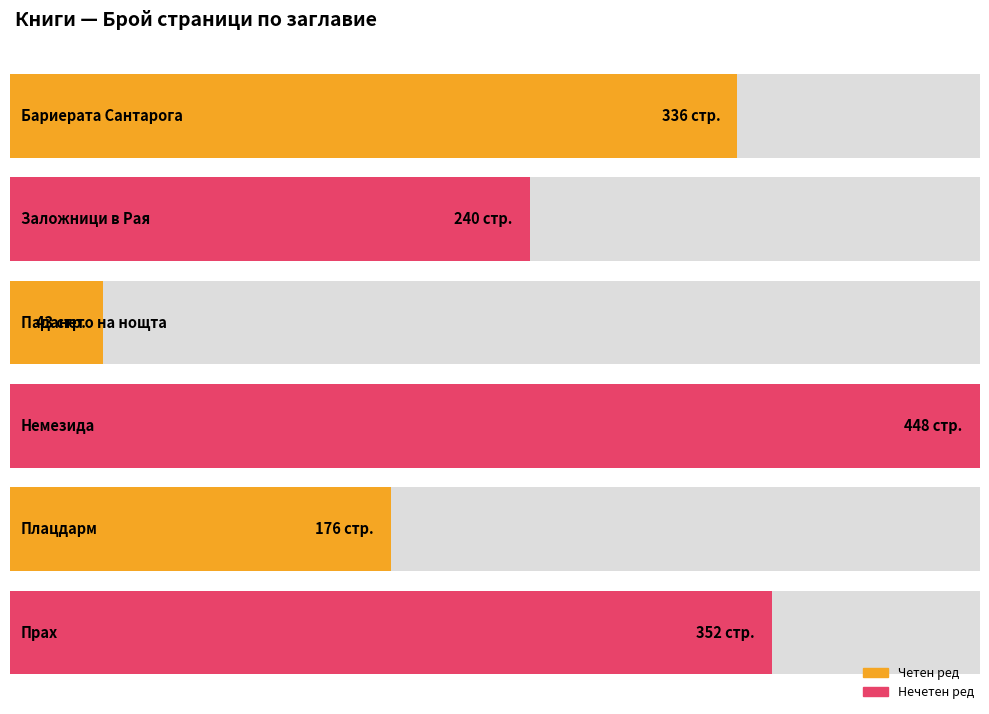

Are the bars grouped side by side (vs. stacked)?

No